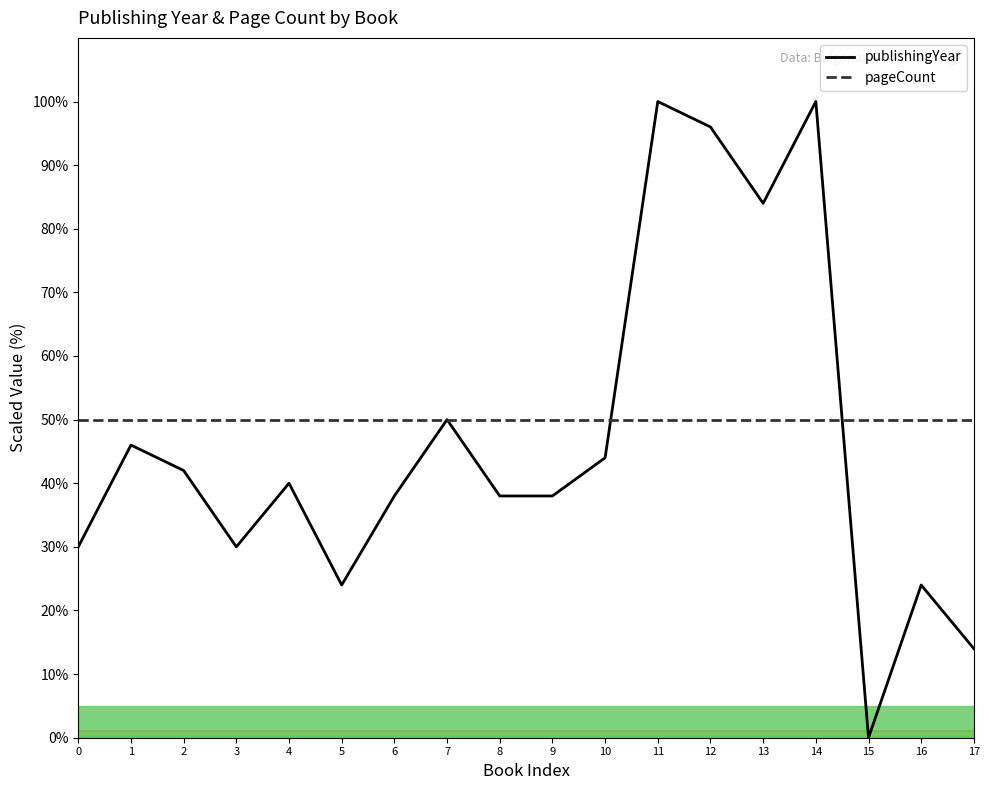

Does the chart have visible grid lines?

No